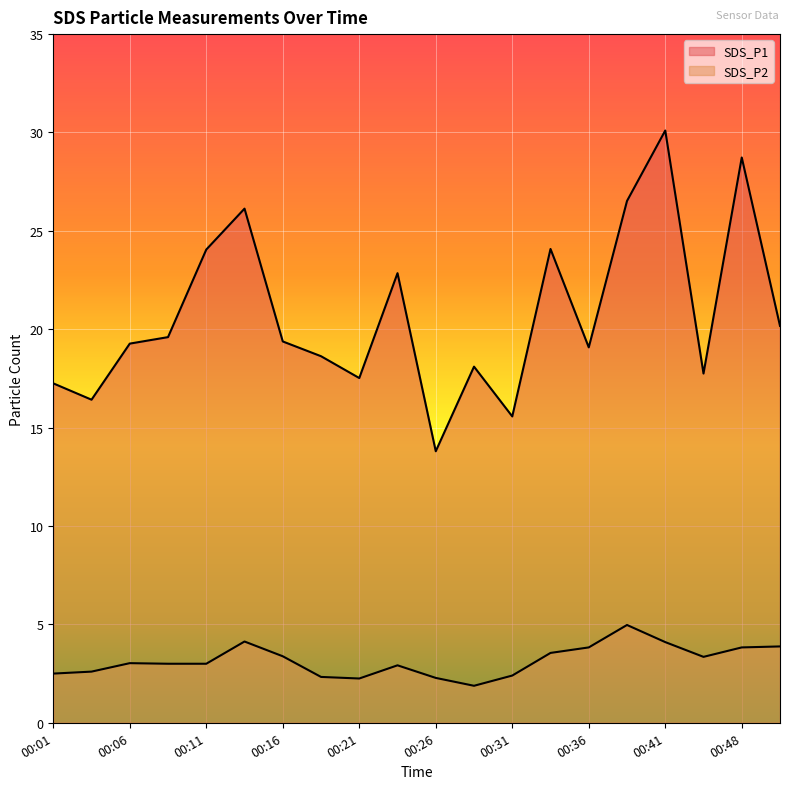

True or false: SDS_P2 and SDS_P1 intersect in this chart.

False